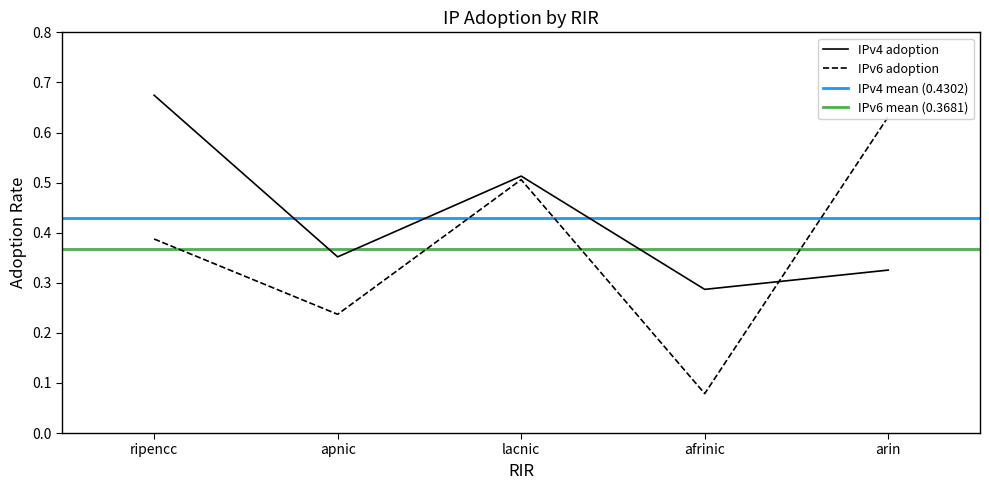

Which category has the lowest value in the IPv6 adoption series?

afrinic